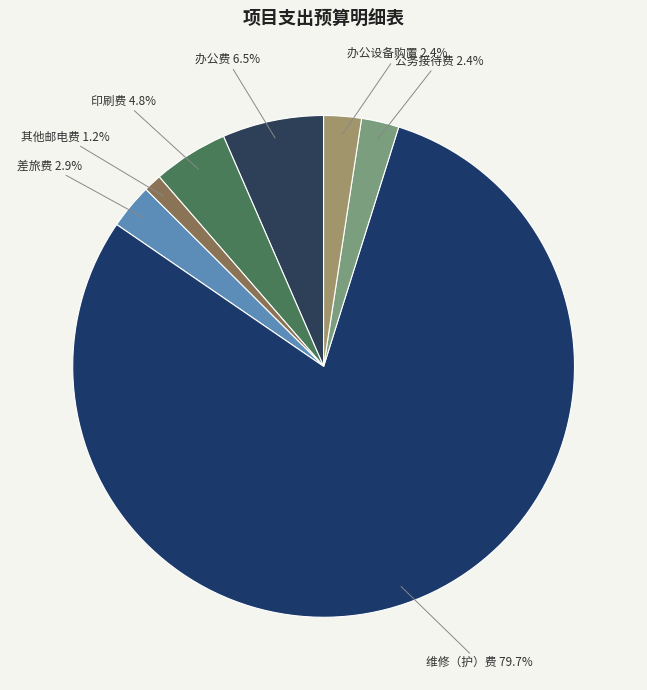

To the nearest percent, what is the average slice percentage?

14%